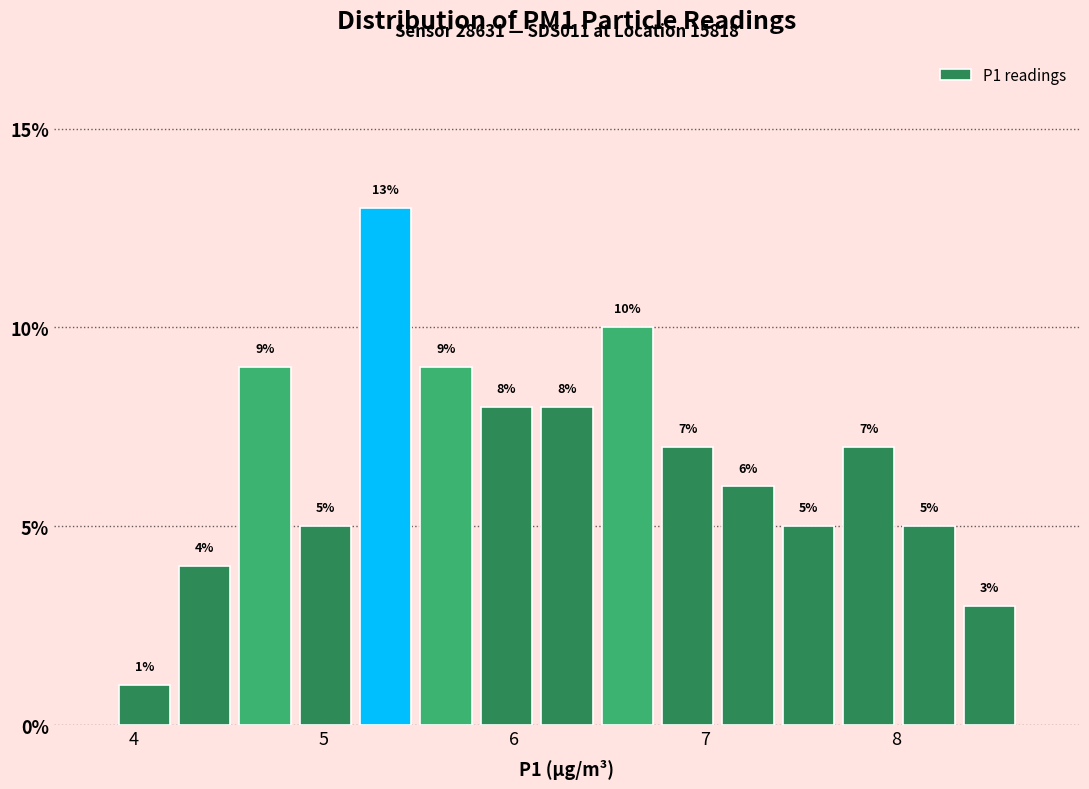

Read against the x-axis, roughly where is the centre of the tallest bar?

5.3